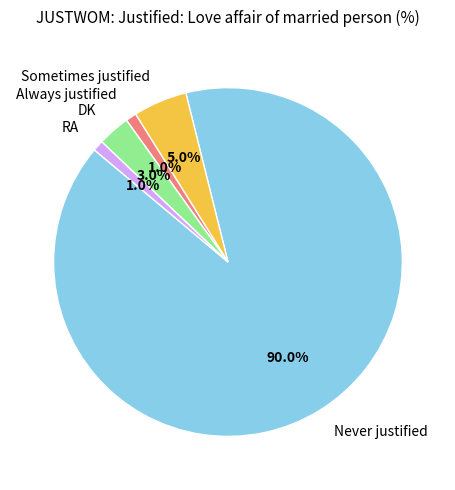

To the nearest percent, what portion does Sometimes justified represent?

5%